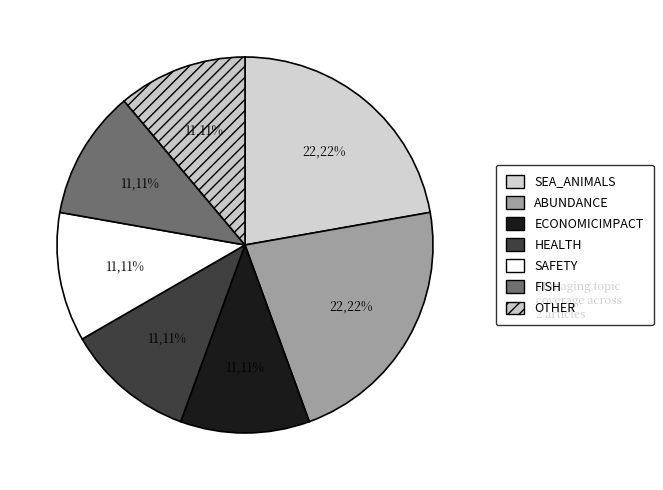

How many segments does this pie chart have?

7